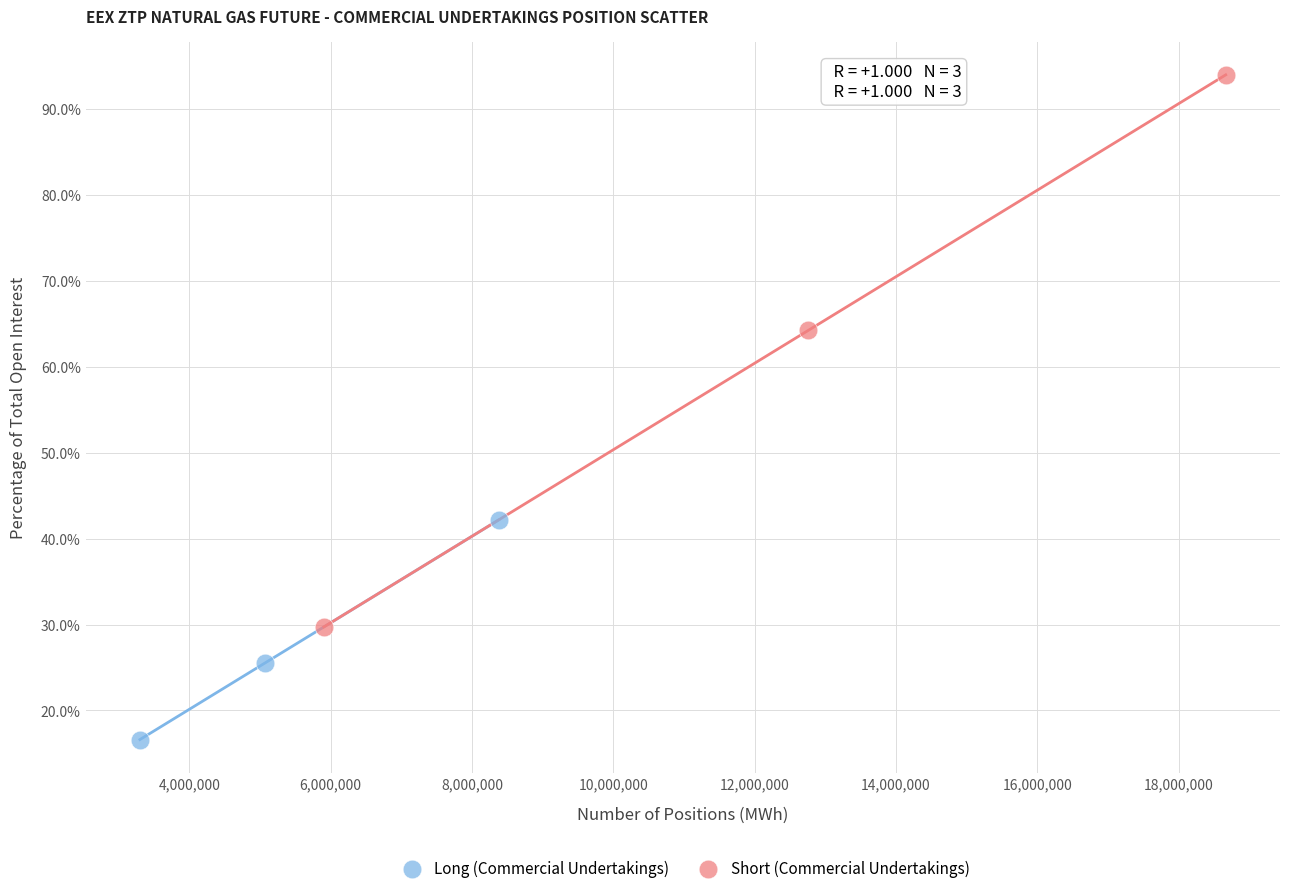

Which series has the largest Y range (max minus min)?

Short (Commercial Undertakings)